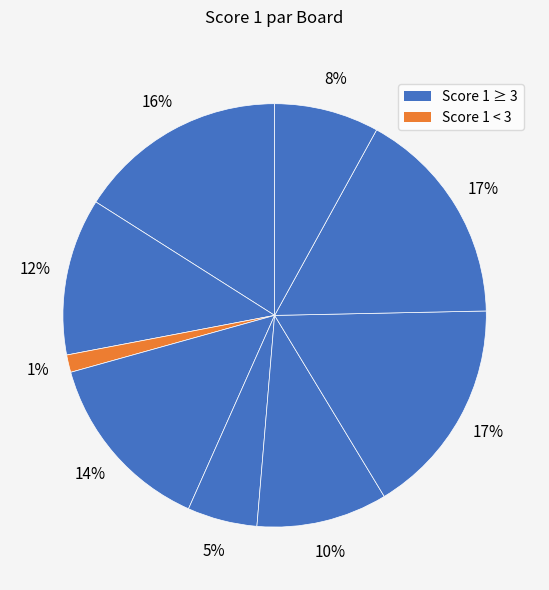

How many segments does this pie chart have?

9